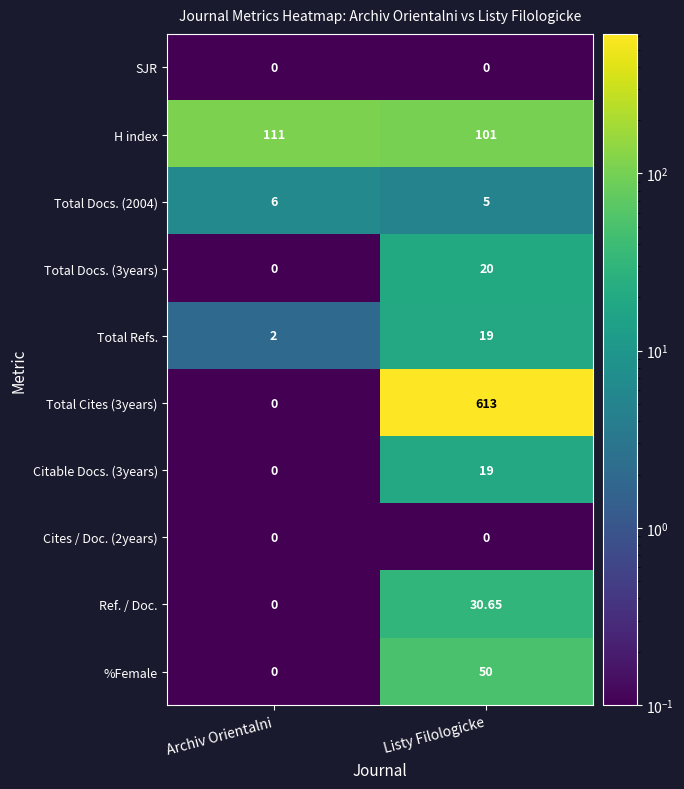

Count the number of data series in this chart.

10